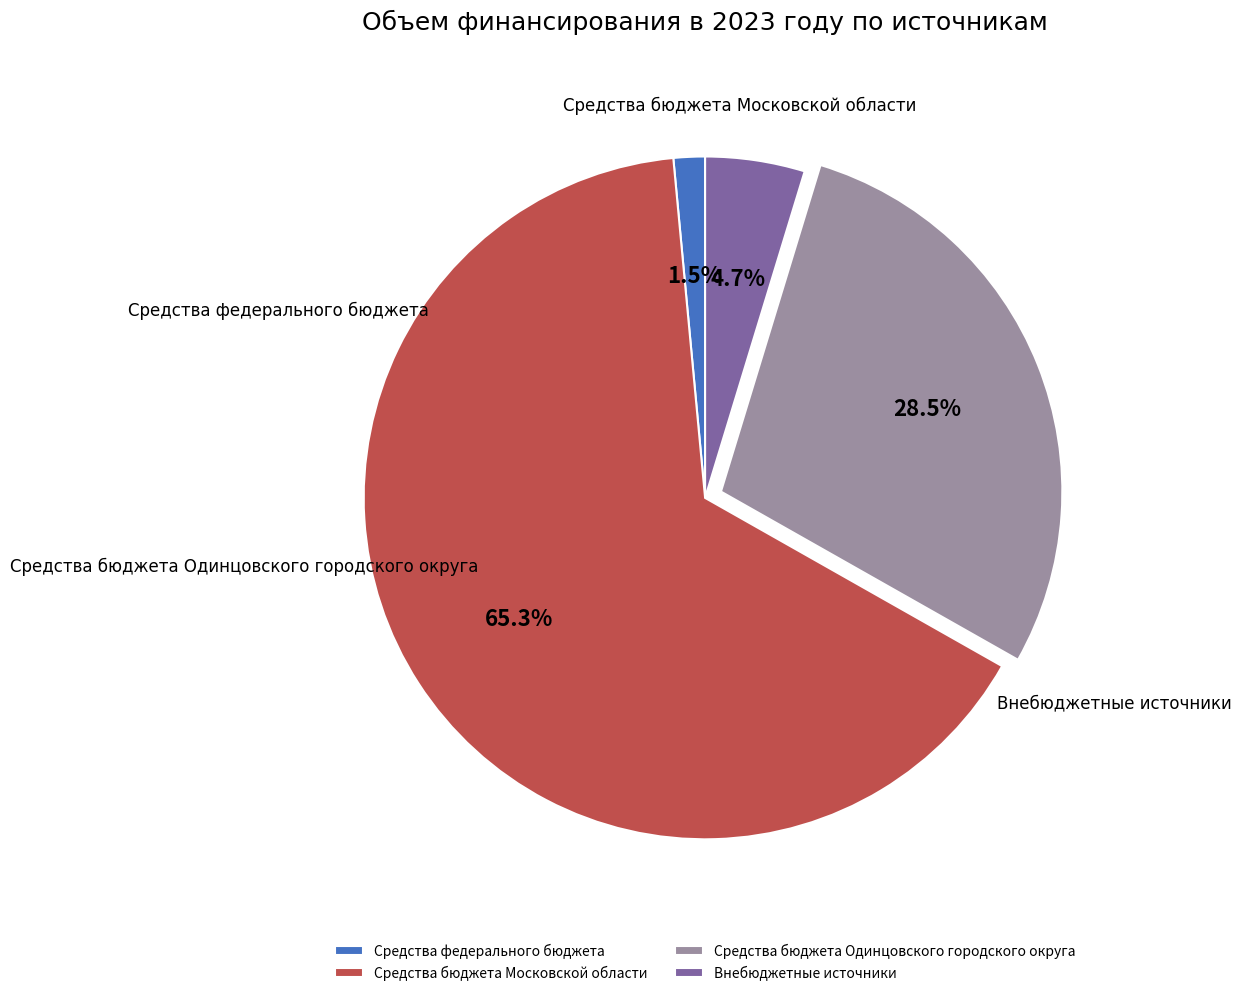

To the nearest percent, what is the difference between the Средства бюджета Московской области and Средства бюджета Одинцовского городского округа slice percentages?

37%